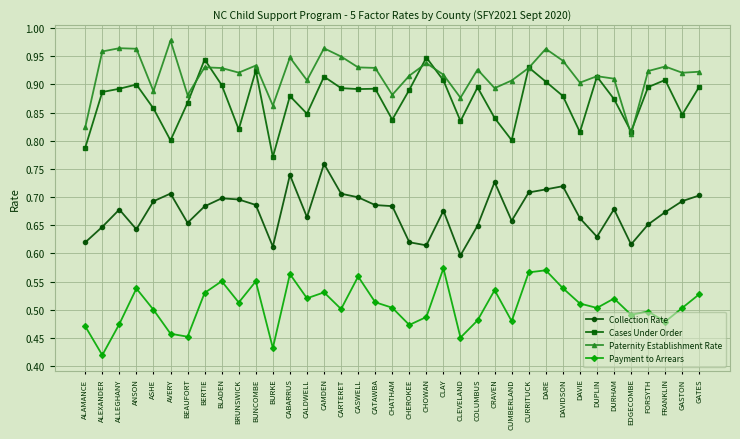

Count the Collection Rate values in the range 0 to 1.

37